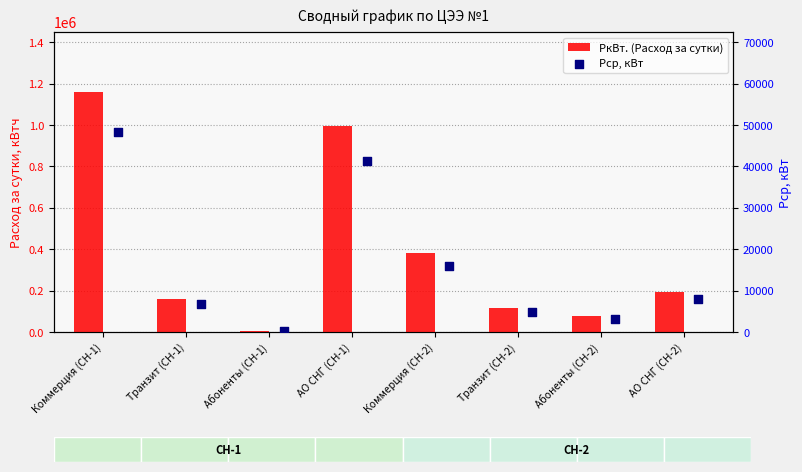

What are all the series names shown in the legend?

РкВт. (Расход за сутки), Рср, кВт